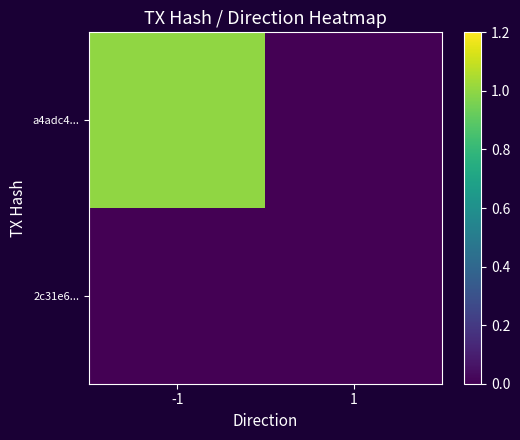

Rank the series by their maximum value, from highest to lowest.

a4adc4..., 2c31e6...